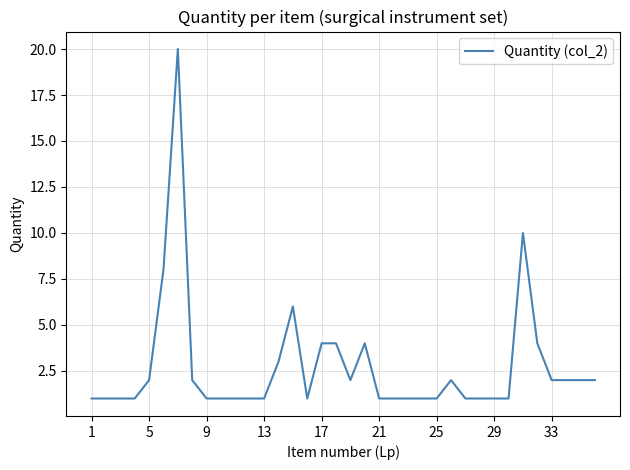

What is the maximum value shown in the chart?

20